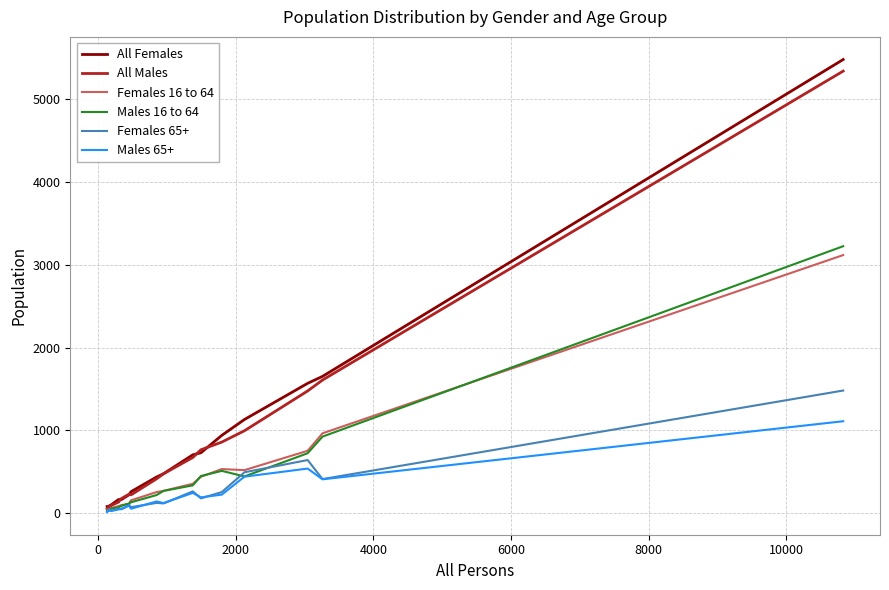

Which series has the widest spread of values?

All Females